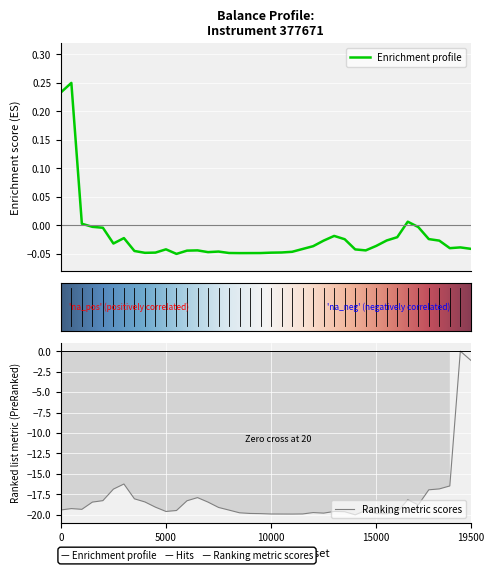

Is it true that Ranking metric scores equals -10.1 at 15000?

False